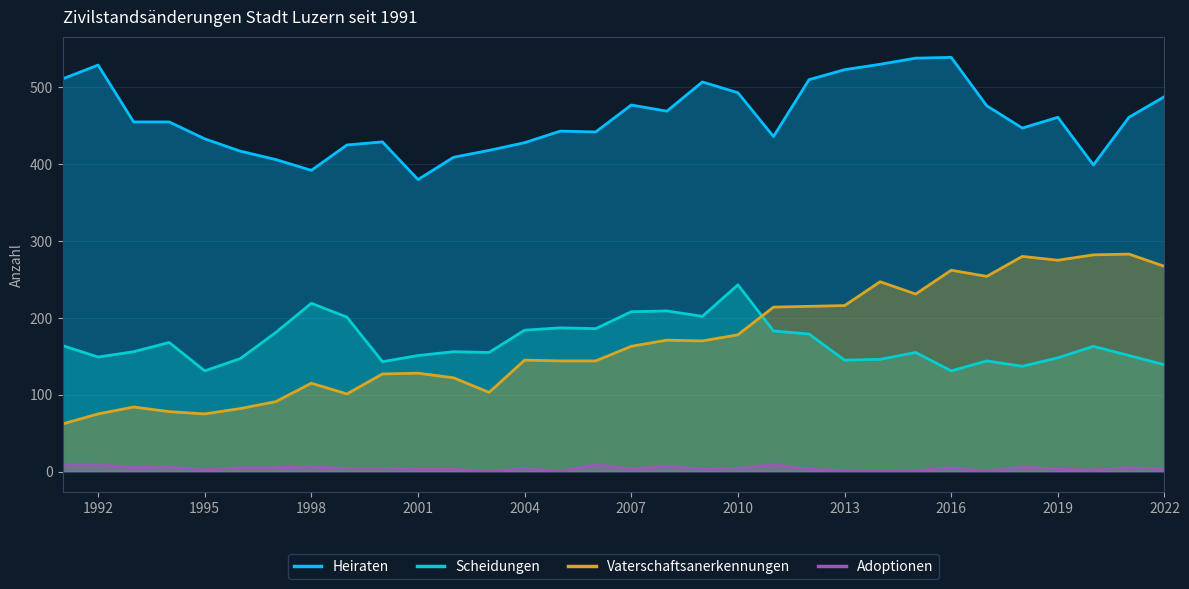

Which series has the largest total across all categories?

Heiraten